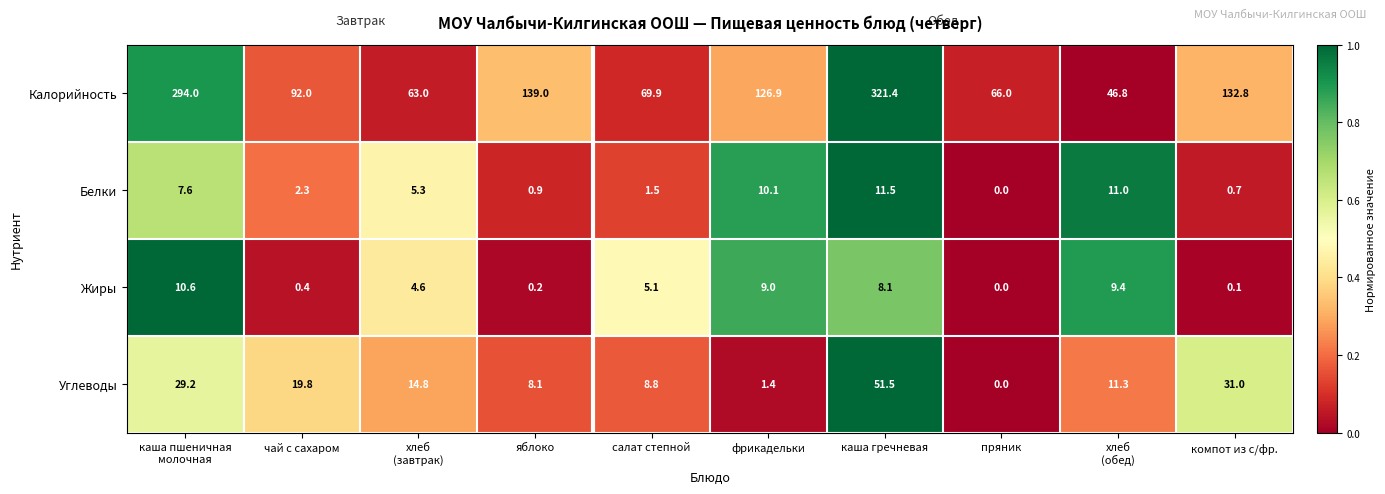

Which series has the widest spread of values?

Калорийность